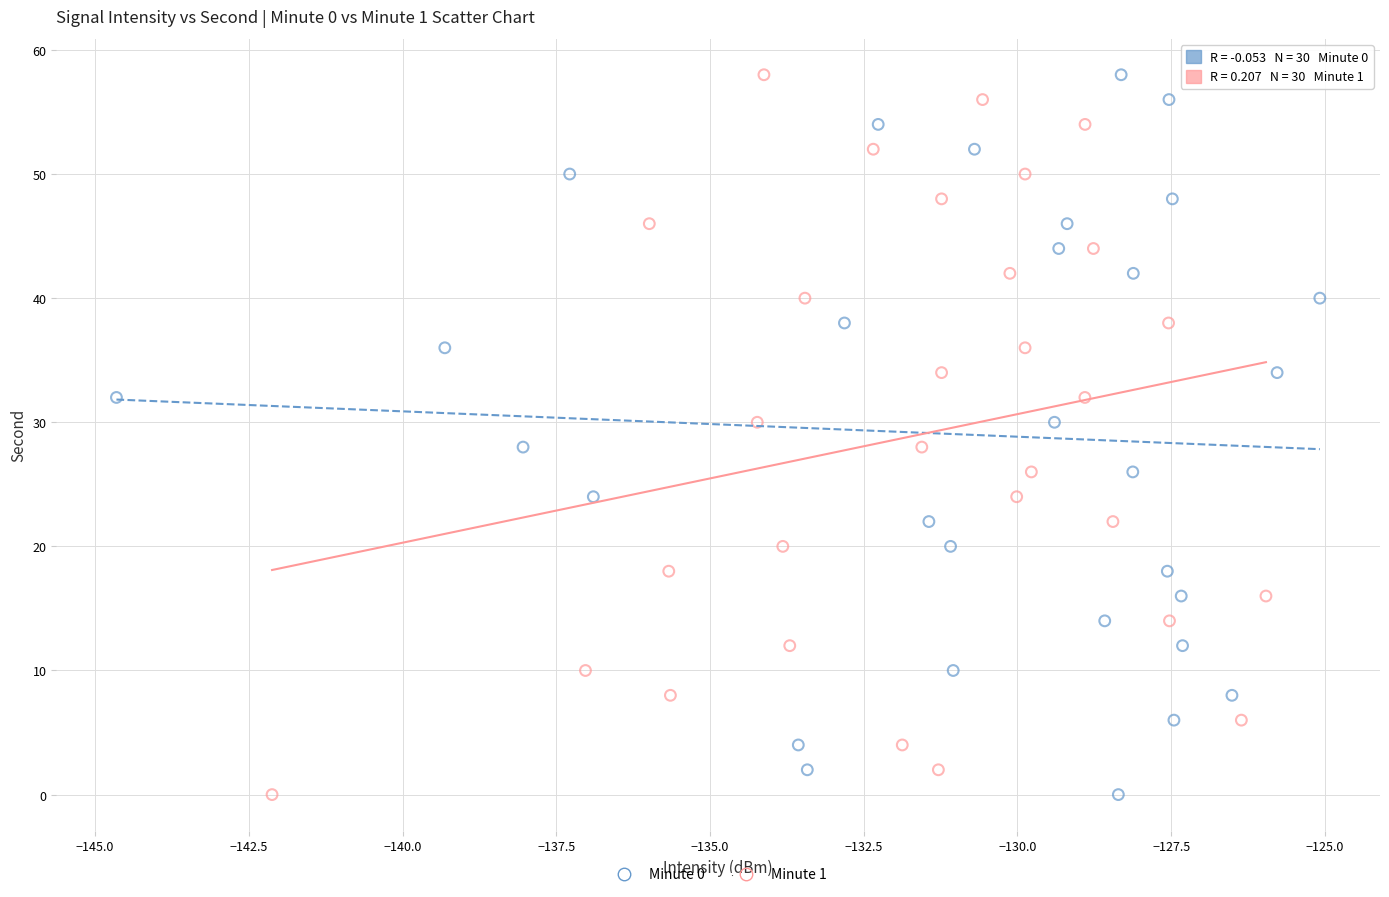

What are all the series names shown in the legend?

Minute 0, Minute 1